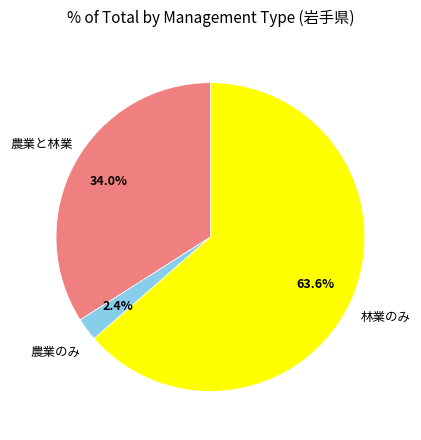

Count the number of slices in the pie.

3